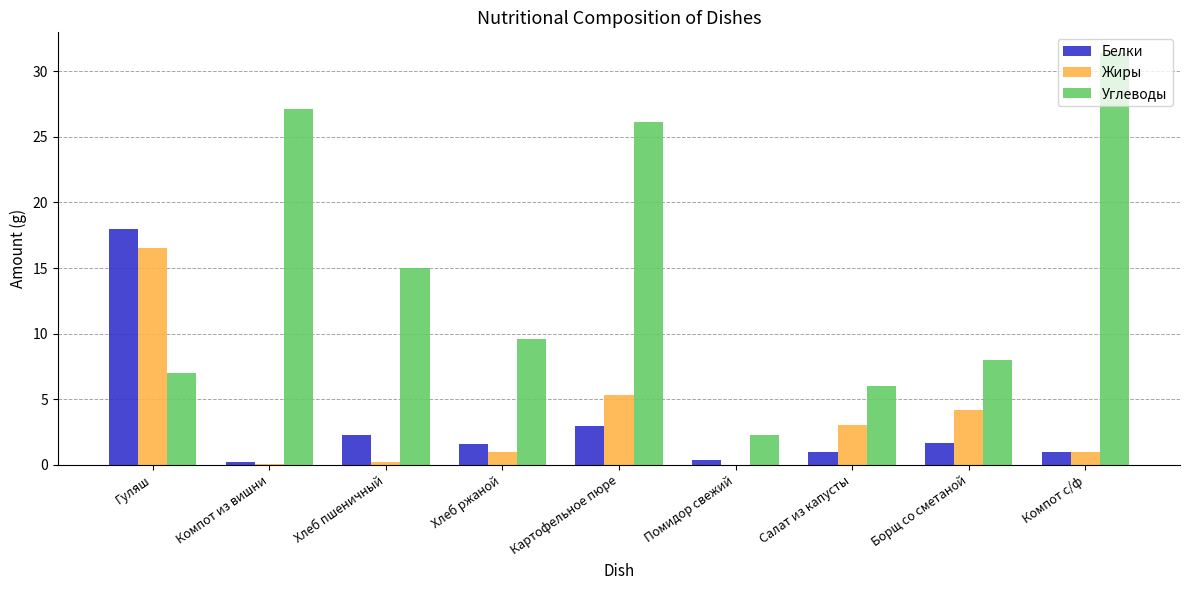

What is the maximum value for Углеводы?

31.4